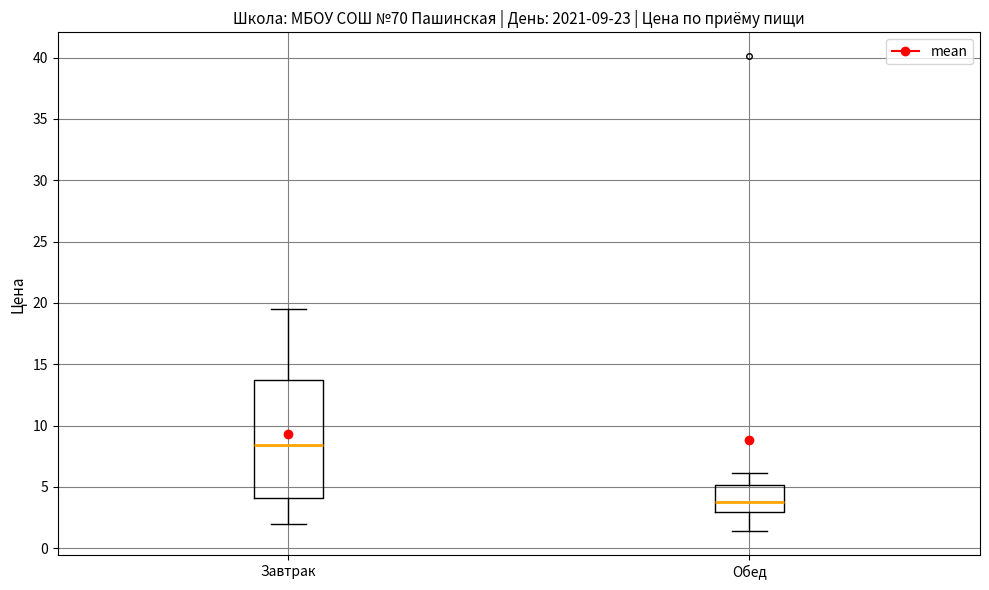

Which box has the highest median line?

Завтрак